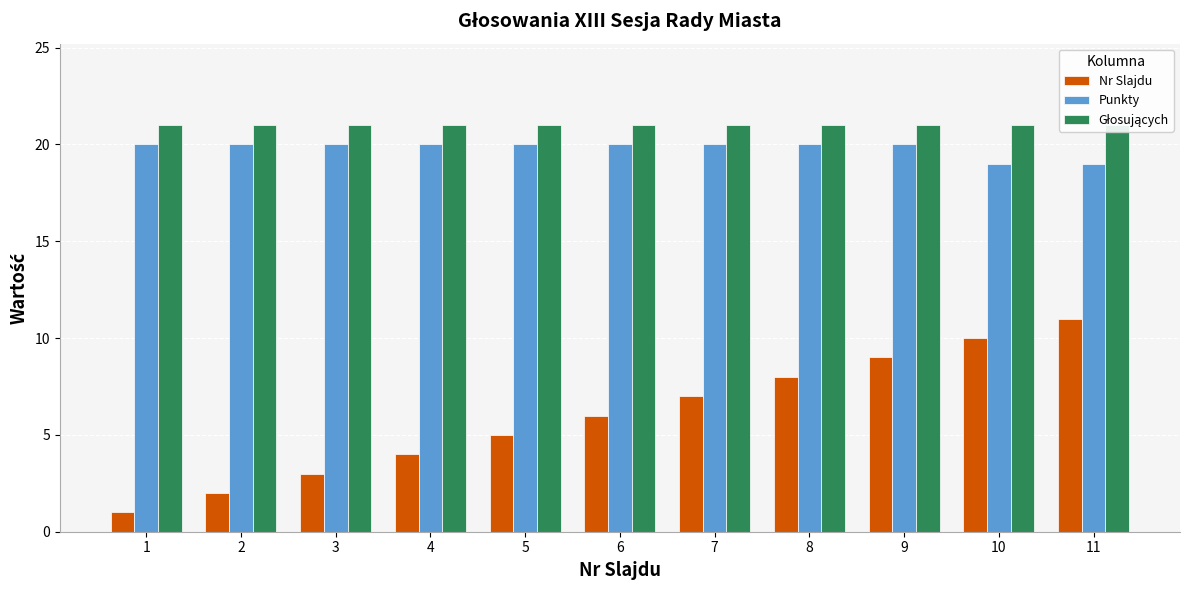

What is the value of the Głosujących bar at the 11th from the left?

21